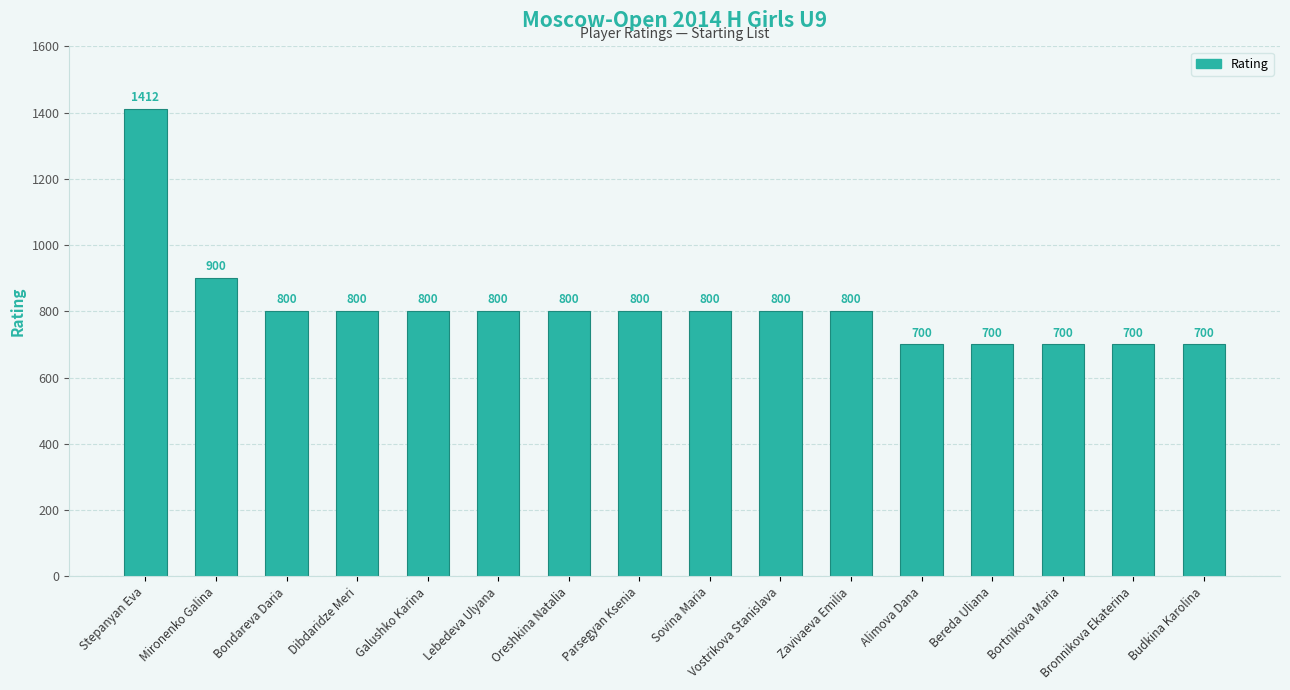

What is the difference between the maximum and minimum values?

712